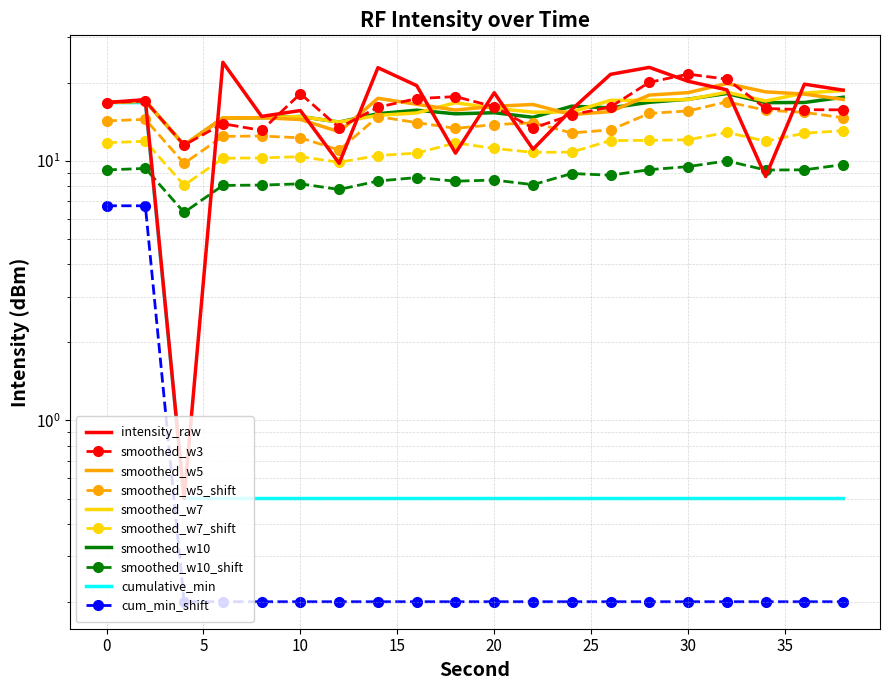

What is the difference between the maximum and second lowest values?

15.3